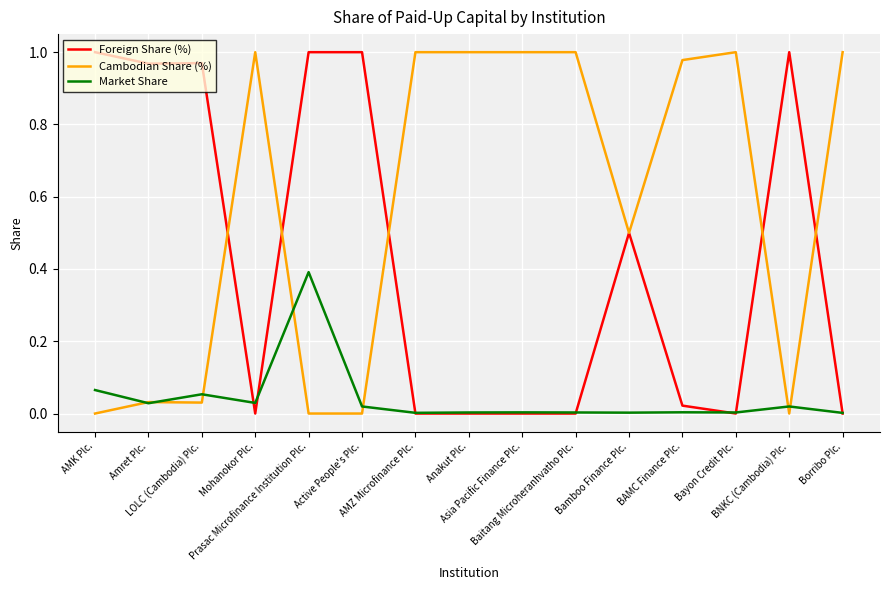

List the series in order of their overall mean, highest first.

Cambodian Share (%), Foreign Share (%), Market Share